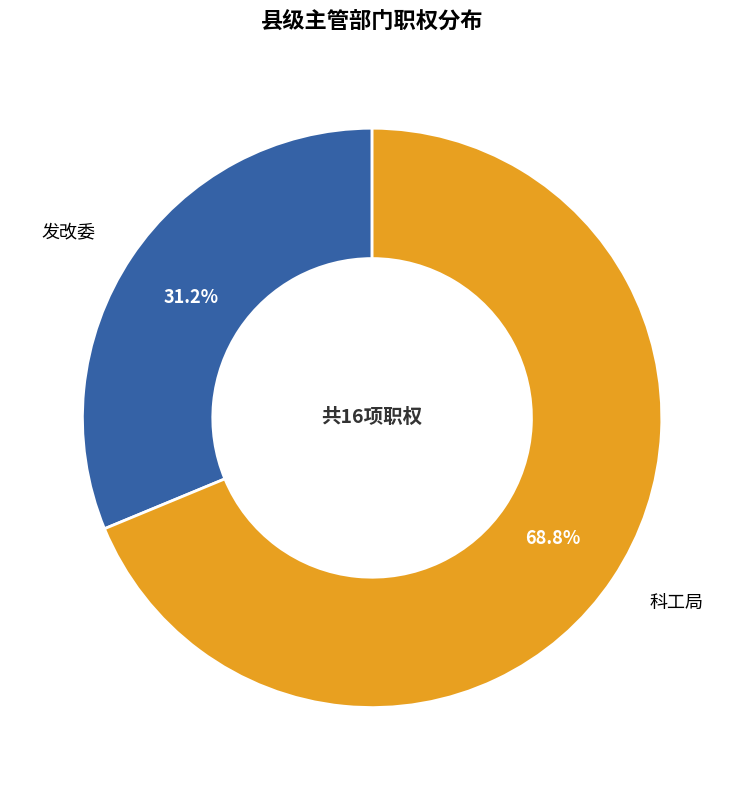

Which category has the smallest portion of the pie?

发改委